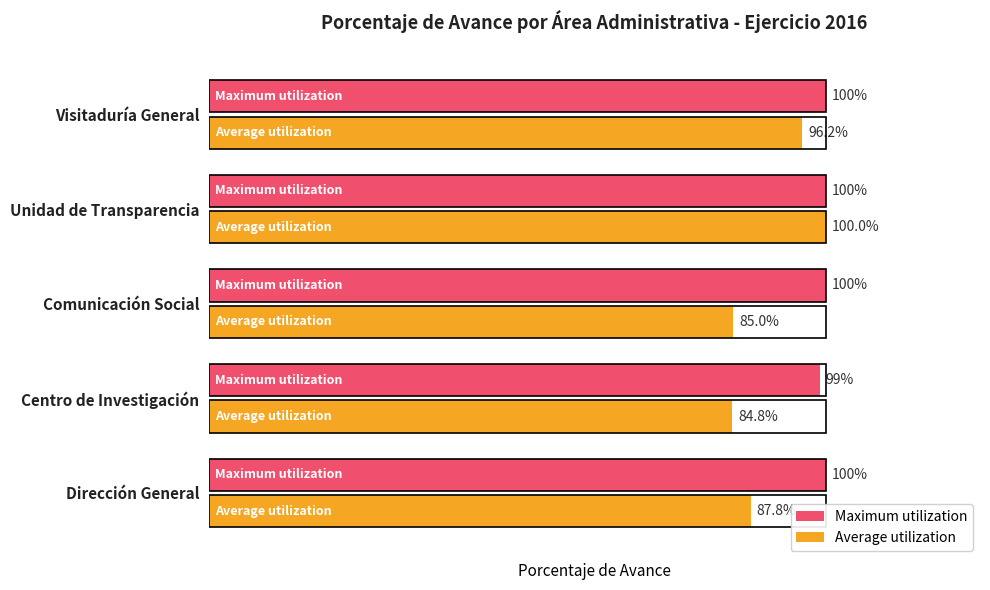

Reading left to right, what are all the values shown in this chart?

Maximum utilization: 1.0	1.0	1.0	1.0	1.0
Average utilization: 0.9	0.8	0.8	1.0	1.0